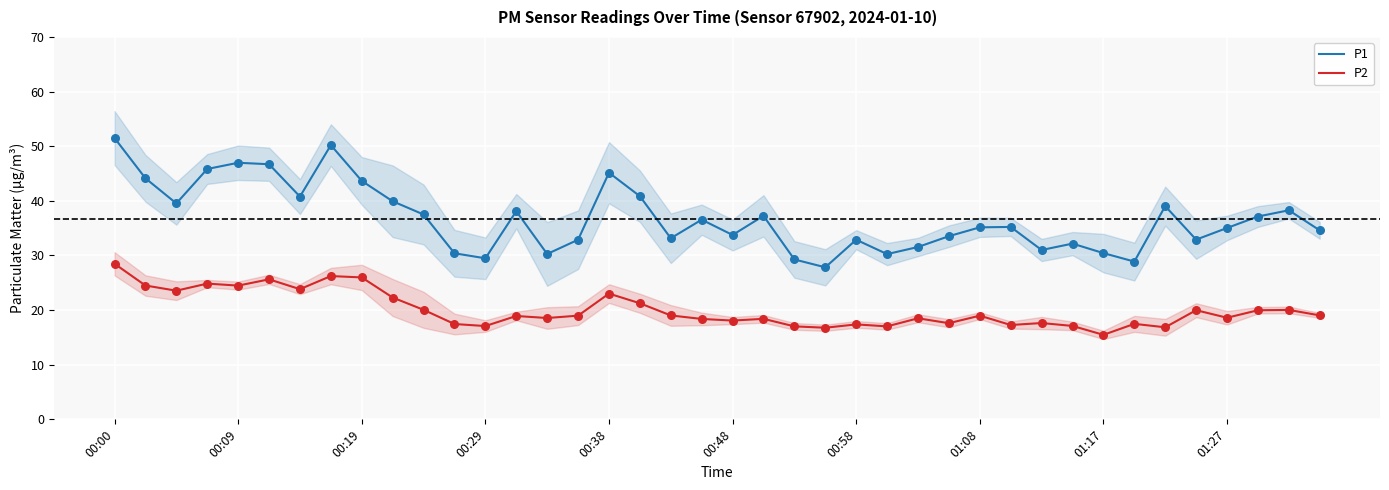

Which series contains the lowest Y value?

P2